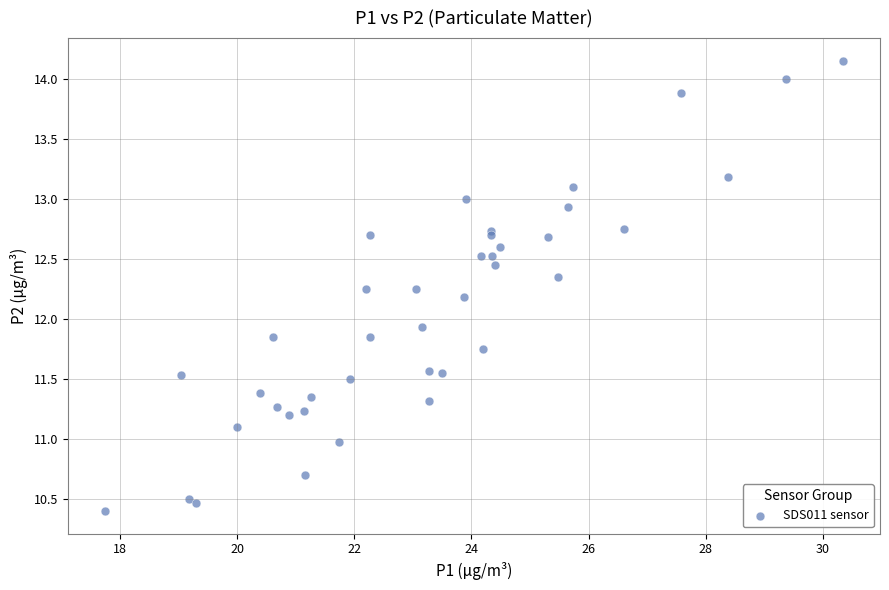

What Y value in the scatter plot is closest to 12?

11.9